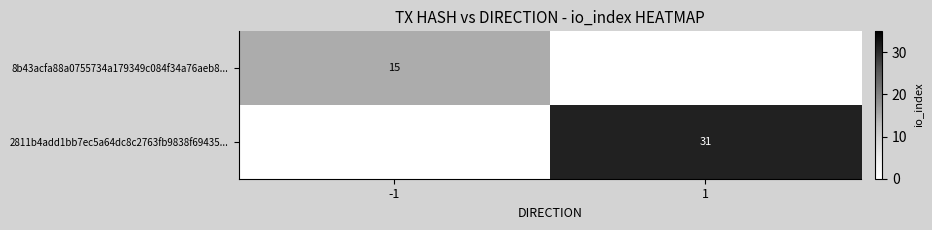

Is it true that 8b43acfa88a0755734a179349c084f34a76aeb8... equals 8 at -1?

False